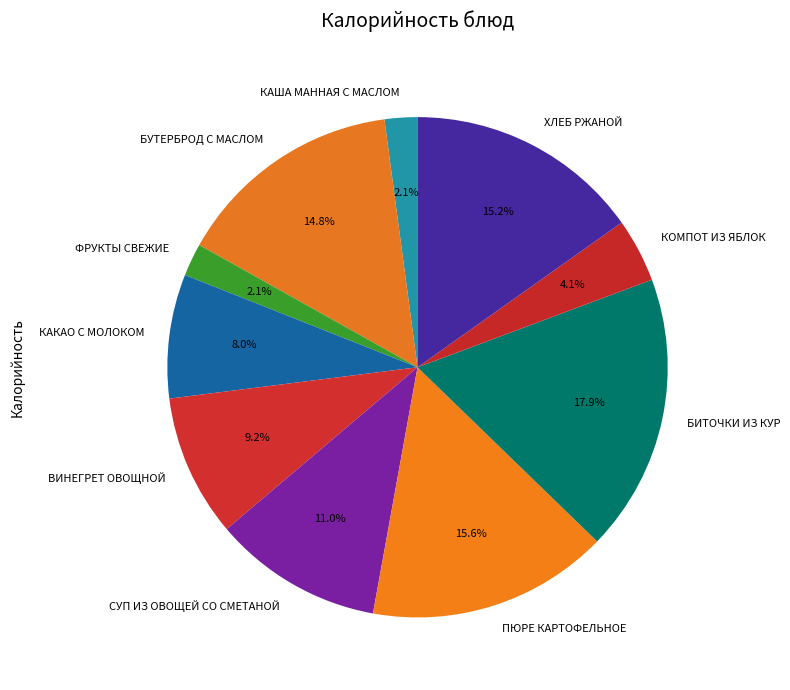

How many segments does this pie chart have?

10